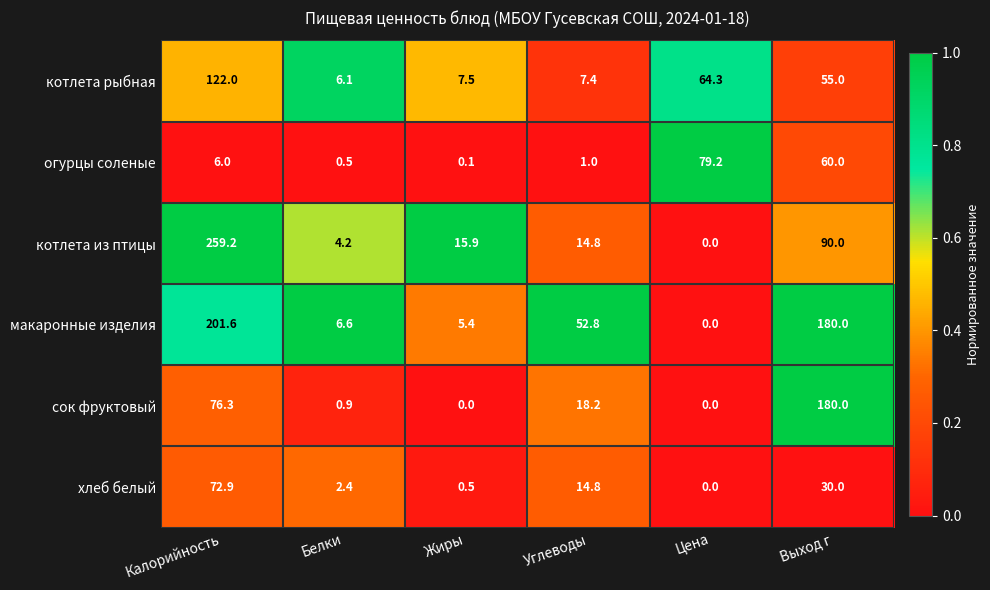

What is the greatest value displayed?

259.2